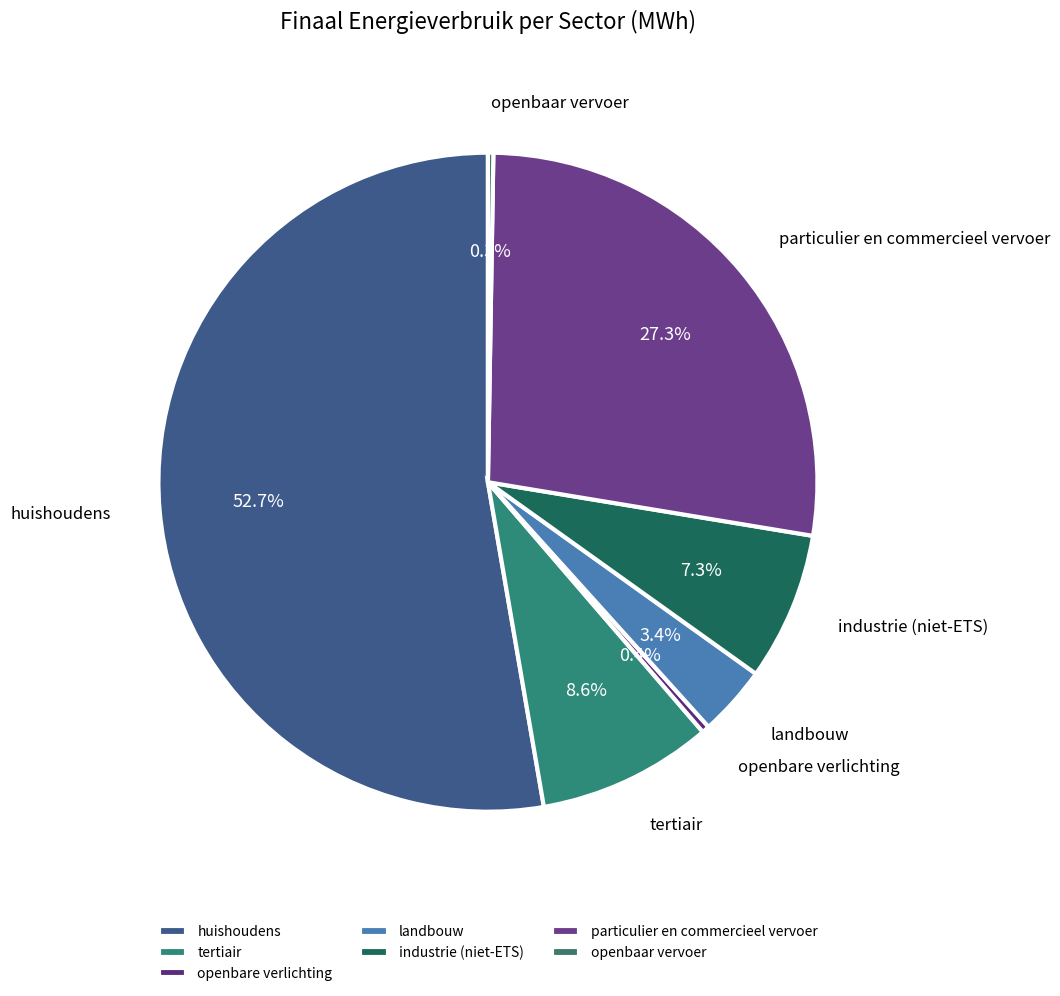

Does huishoudens account for over 50% of the chart?

Yes